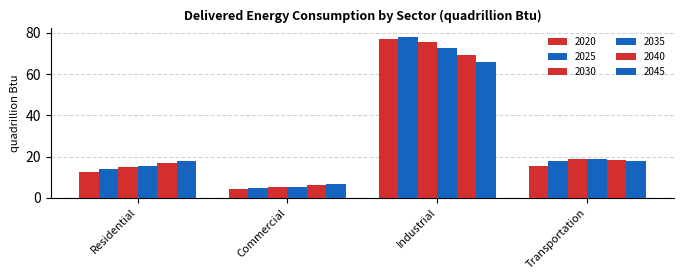

The 2035 series shows 15.6 at Residential. True or false?

True